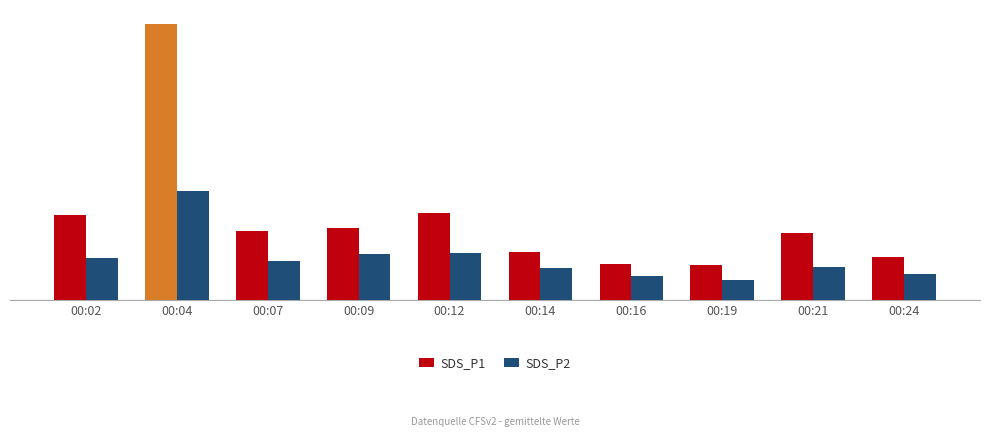

Does the chart contain any negative values?

No